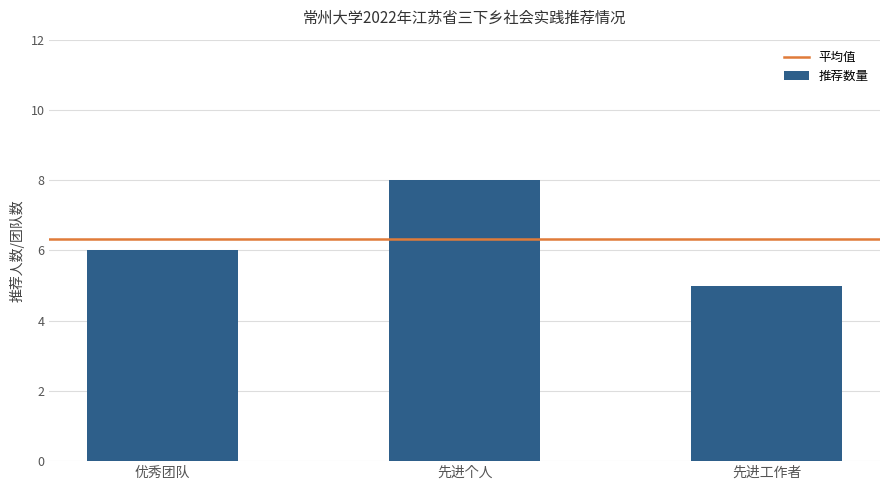

What value does the data have at 优秀团队?

6